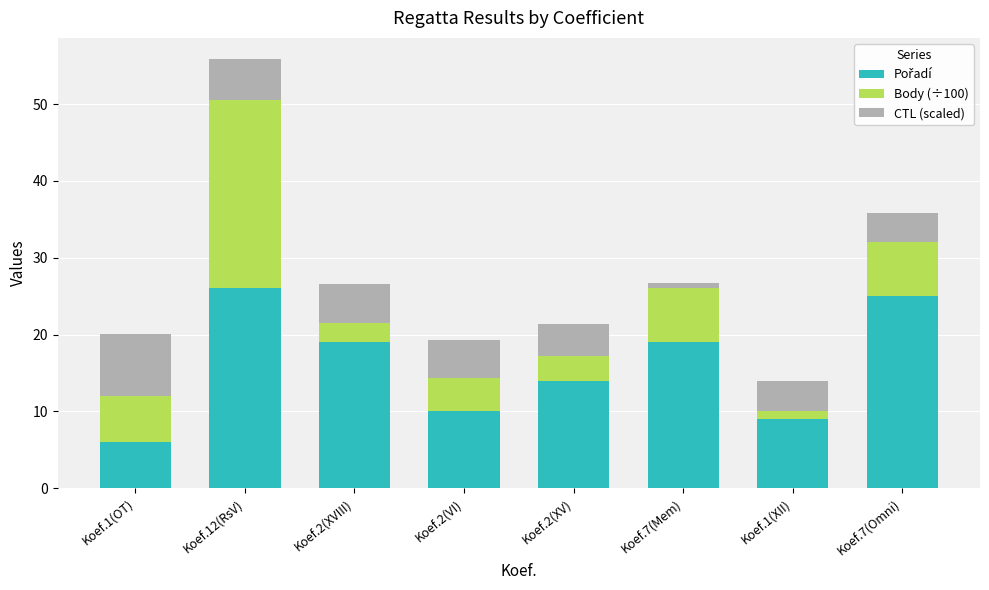

At which category is the sum across all series the highest?

Koef.12(RsV)